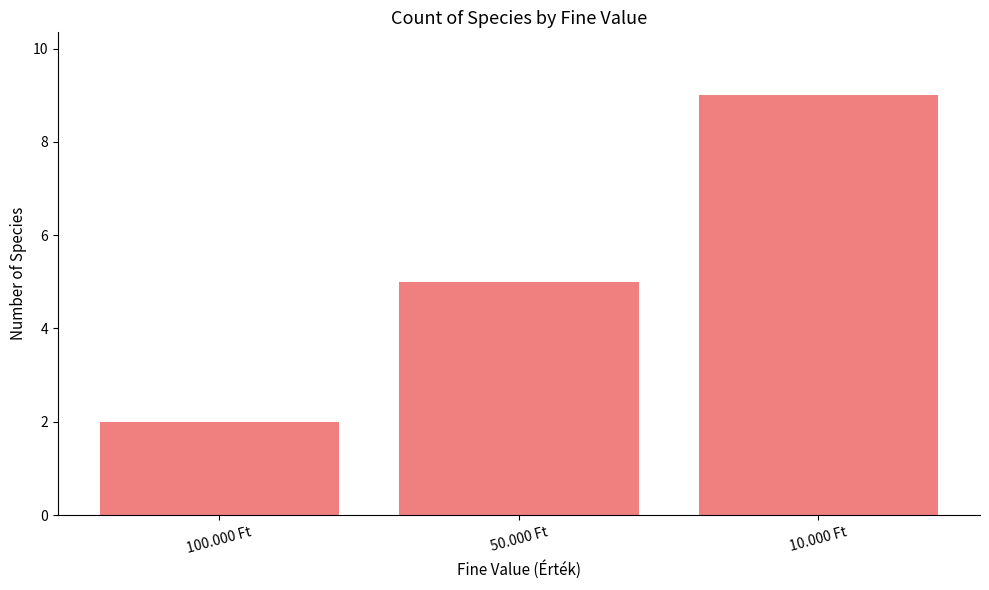

The value at 50.000 Ft is 5. True or false?

True